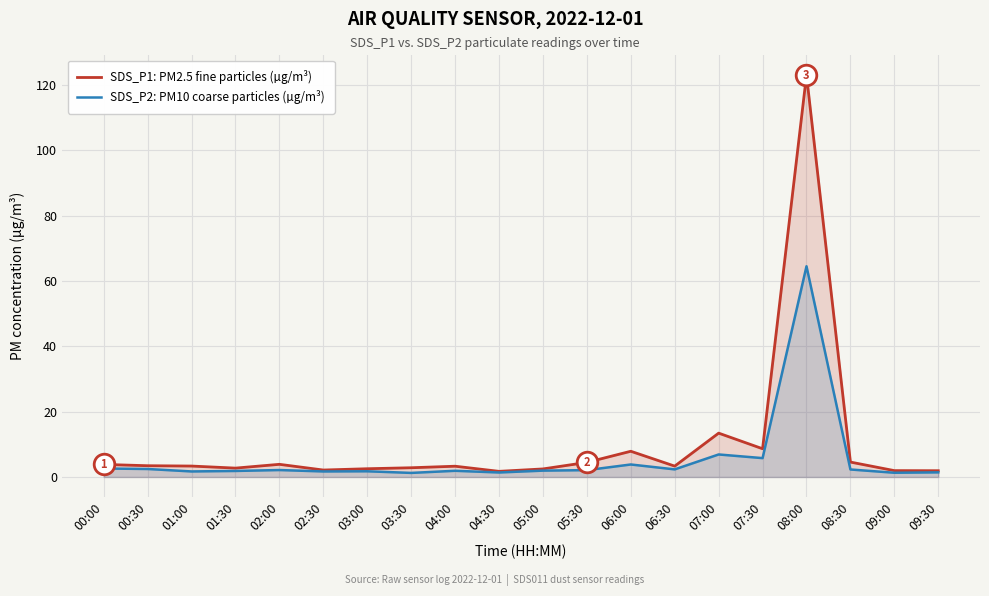

Which series has the largest Y range (max minus min)?

SDS_P1: PM2.5 fine particles (µg/m³)